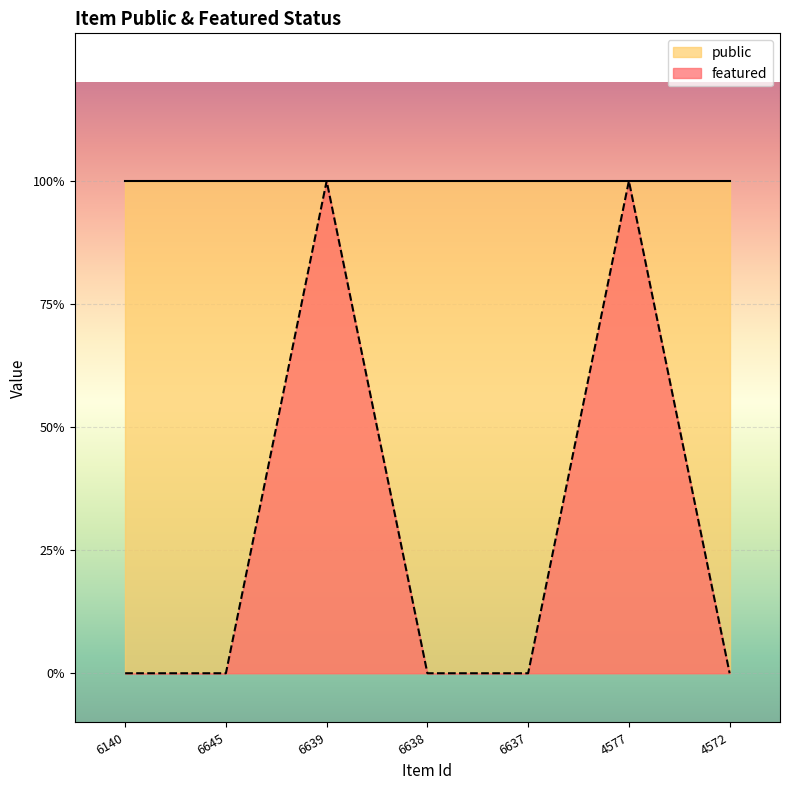

Rank the categories by value from lowest to highest.

6140, 6645, 6638, 6637, 4572, 6639, 4577